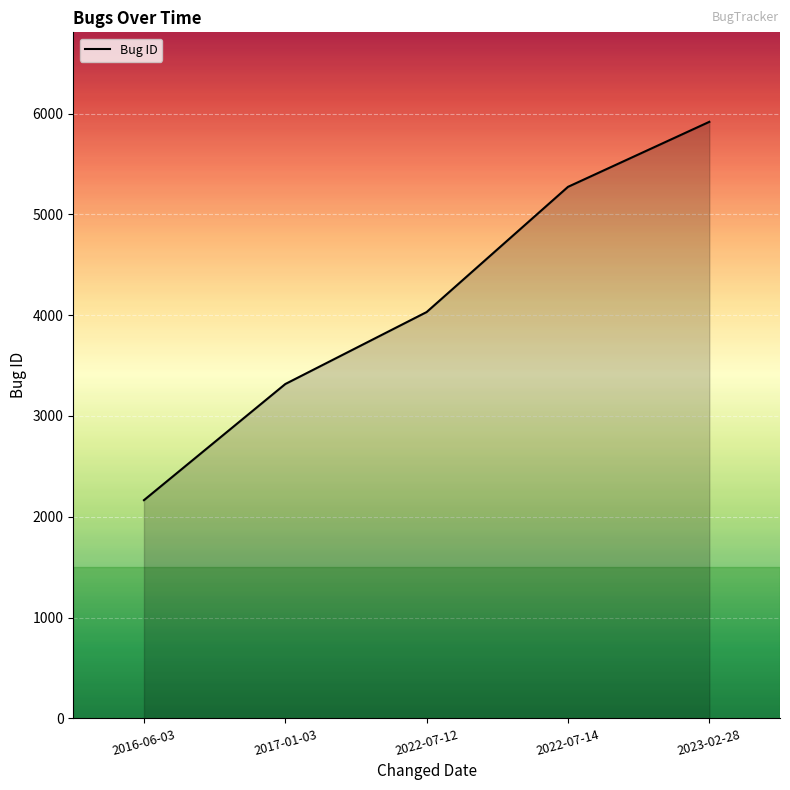

Reading left to right, extract all data points from this chart.

2016-06-03=2165	2017-01-03=3317	2022-07-12=4031	2022-07-14=5273	2023-02-28=5918